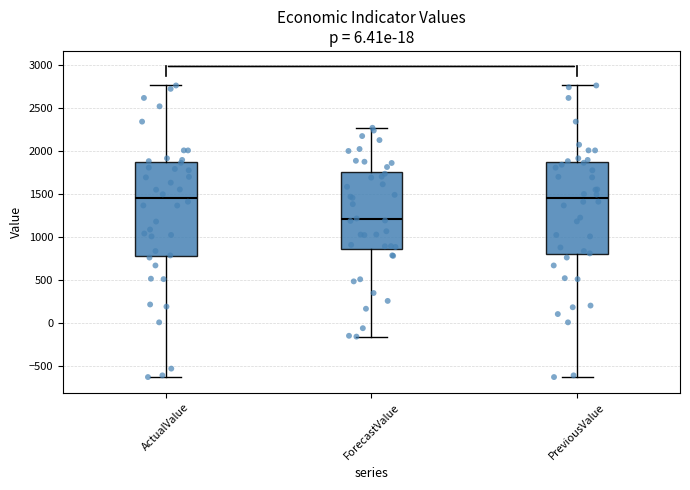

Where does the lower whisker of the box for ForecastValue end on the y-axis? The values are not printed on the chart, so give them approximately, as read against the axis.

-150